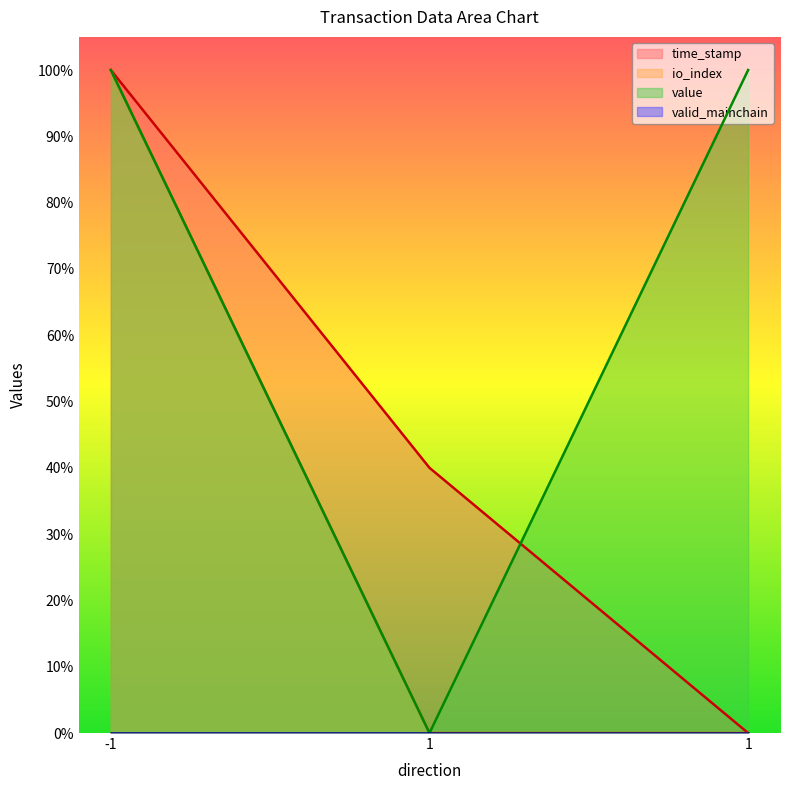

List the labels in order of value value, smallest first.

1, -1, 1